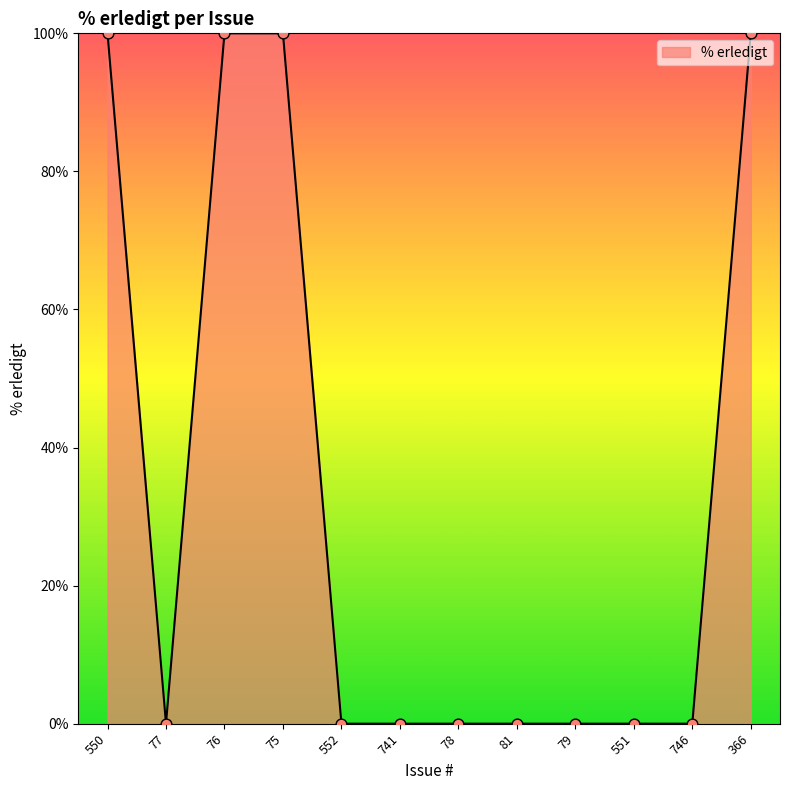

What is the ratio of the value at 550 to the value at 366?

1.0